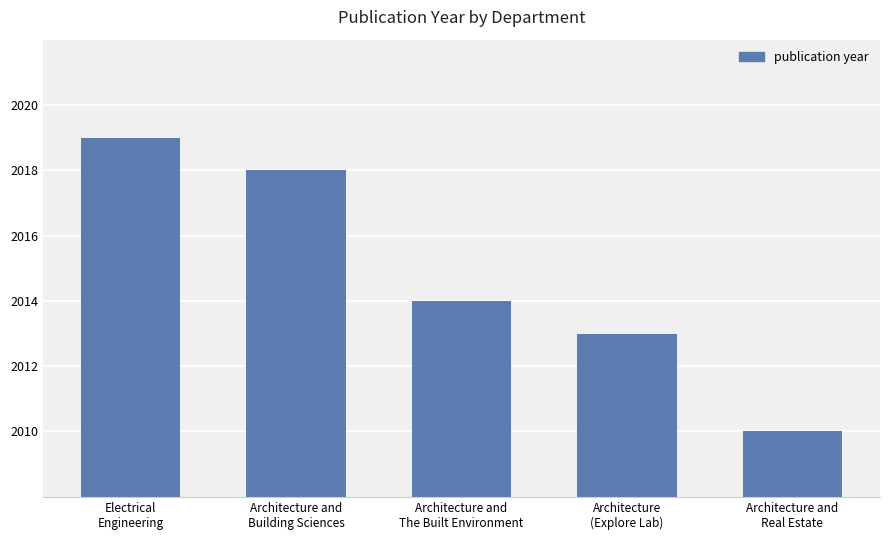

Reading left to right, extract all data points from this chart.

Electrical
Engineering=2019	Architecture and
Building Sciences=2018	Architecture and
The Built Environment=2014	Architecture
(Explore Lab)=2013	Architecture and
Real Estate=2010